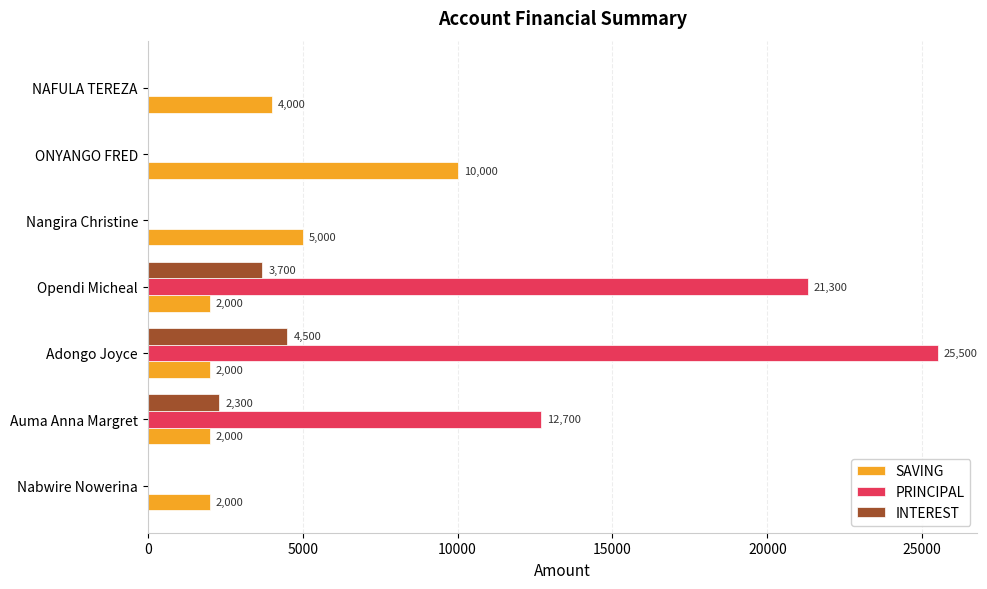

Where is PRINCIPAL nearest to the value 12750?

Auma Anna Margret